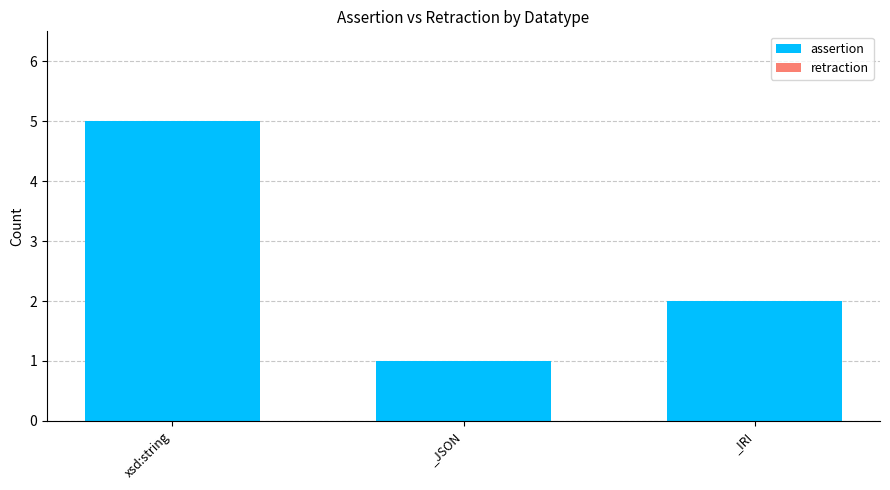

Reading left to right, list all the values displayed in this chart.

5	1	2